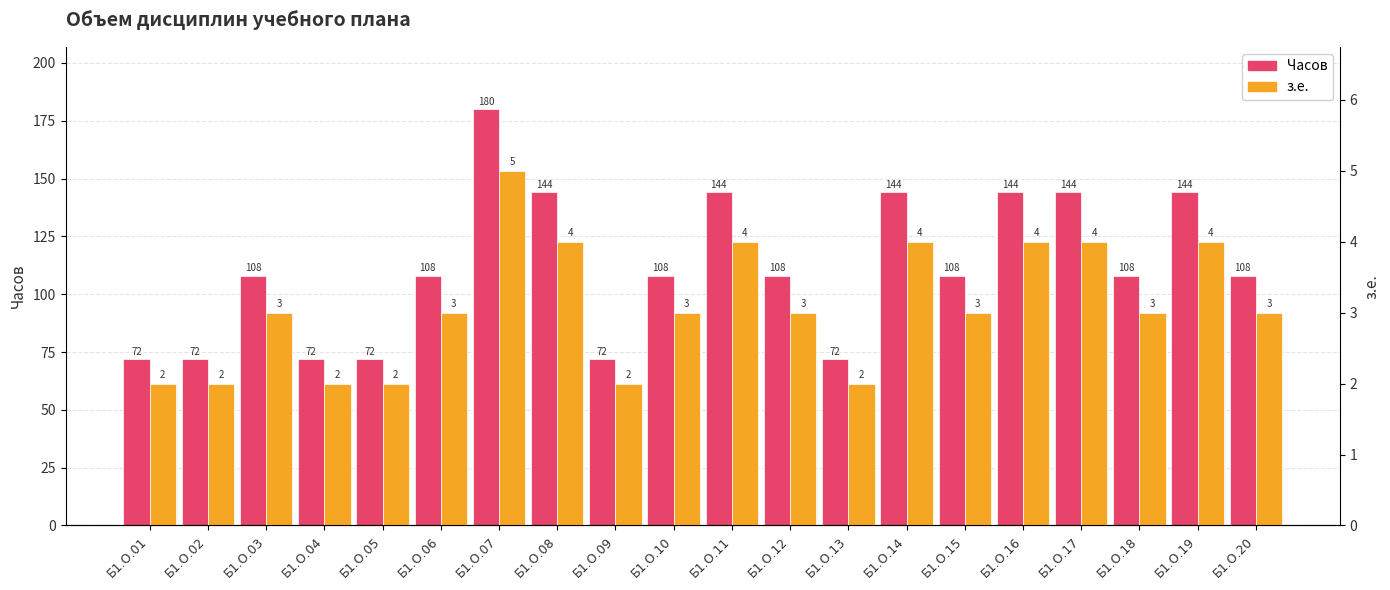

What is the sum of the з.е. values at Б1.О.03 and Б1.О.09?

5